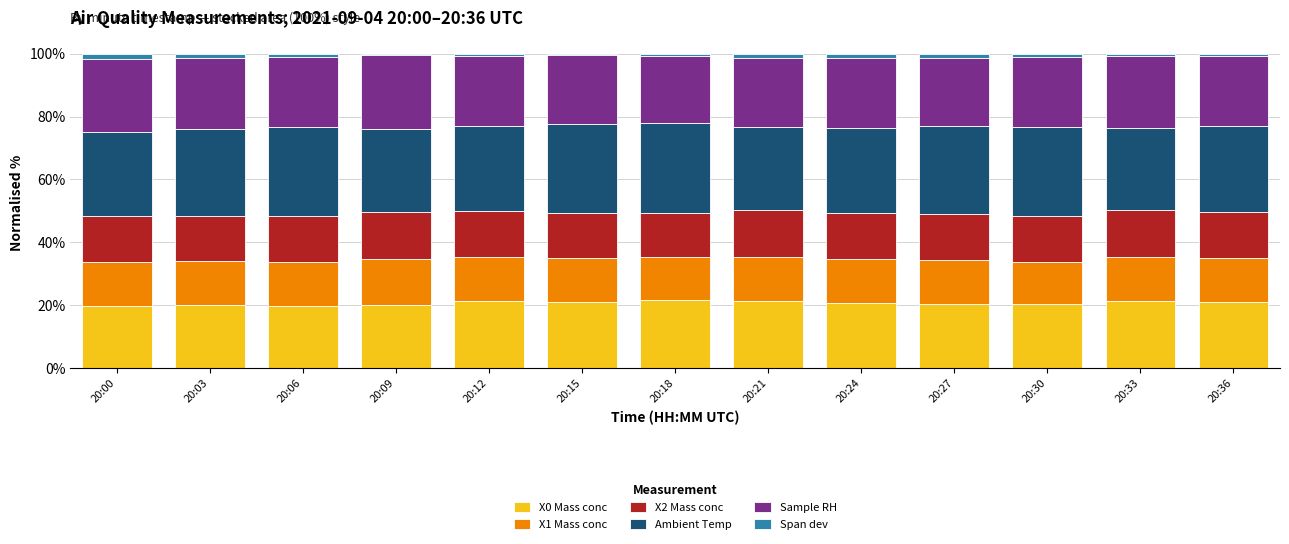

True or false: X0 Mass conc has a value of 9.1 at 20:18.

False